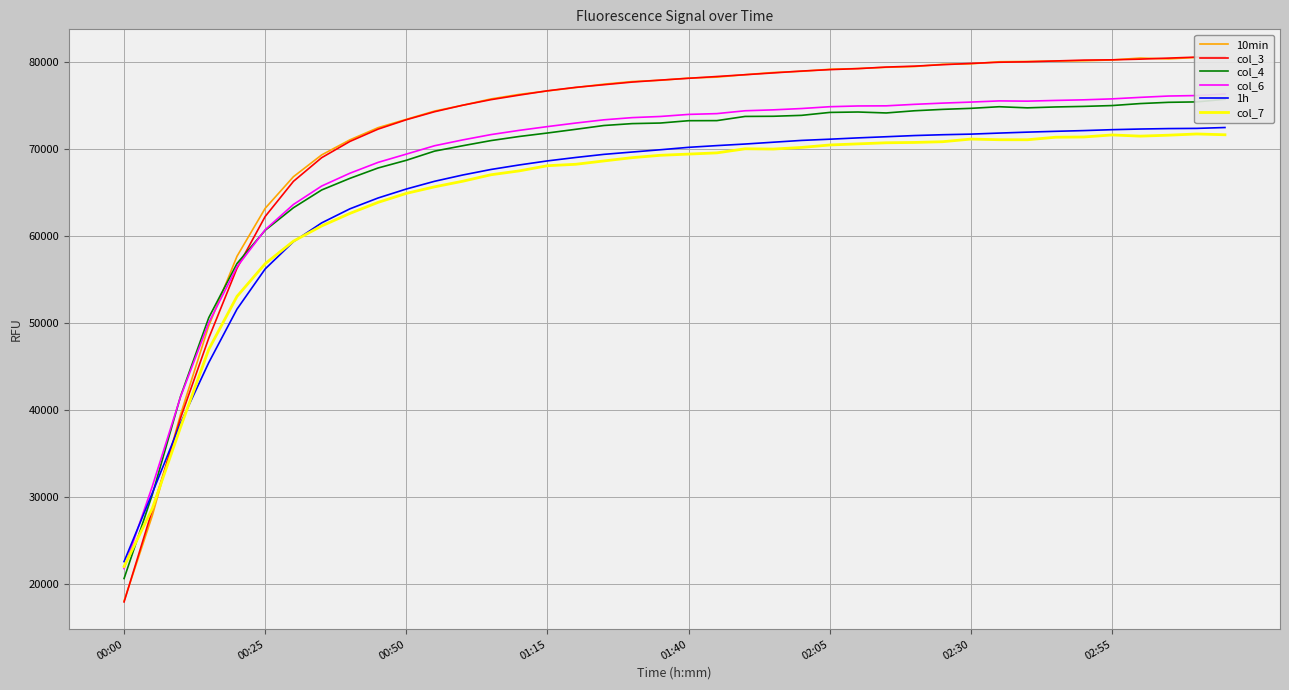

True or false: col_3 has a value of 114596 at 33.

False